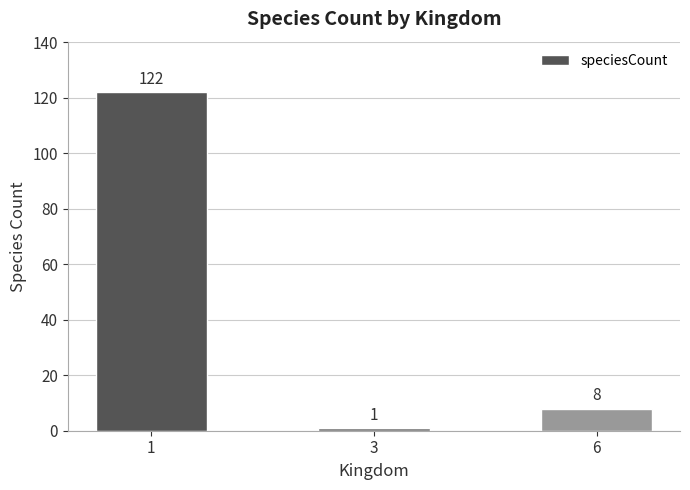

How many data points are less than 8?

1